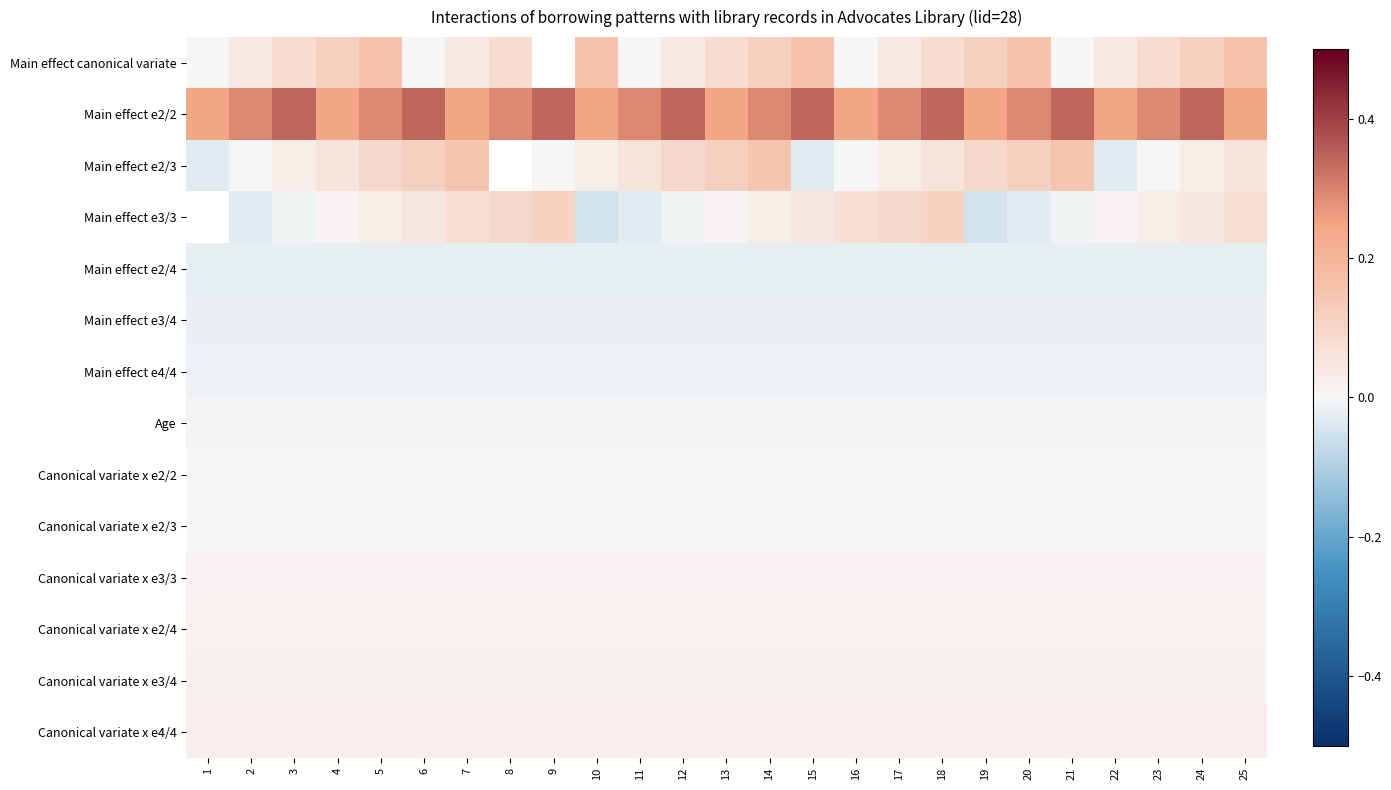

At which label is Main effect e3/4 closest to 0?

1